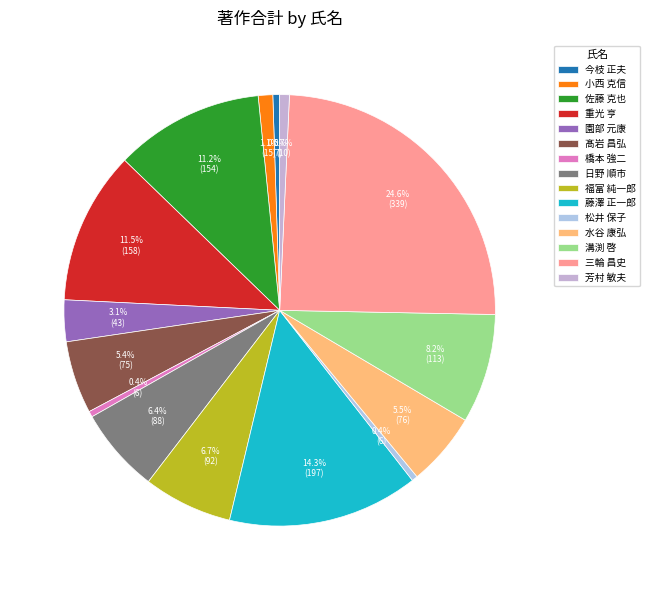

What is the change in value from 橋本 強二 to 溝渕 啓?

+107